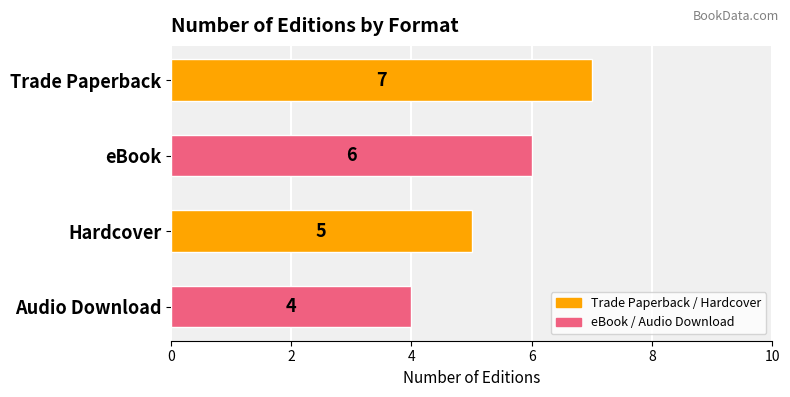

Is it true that the value at Trade Paperback is 7?

True